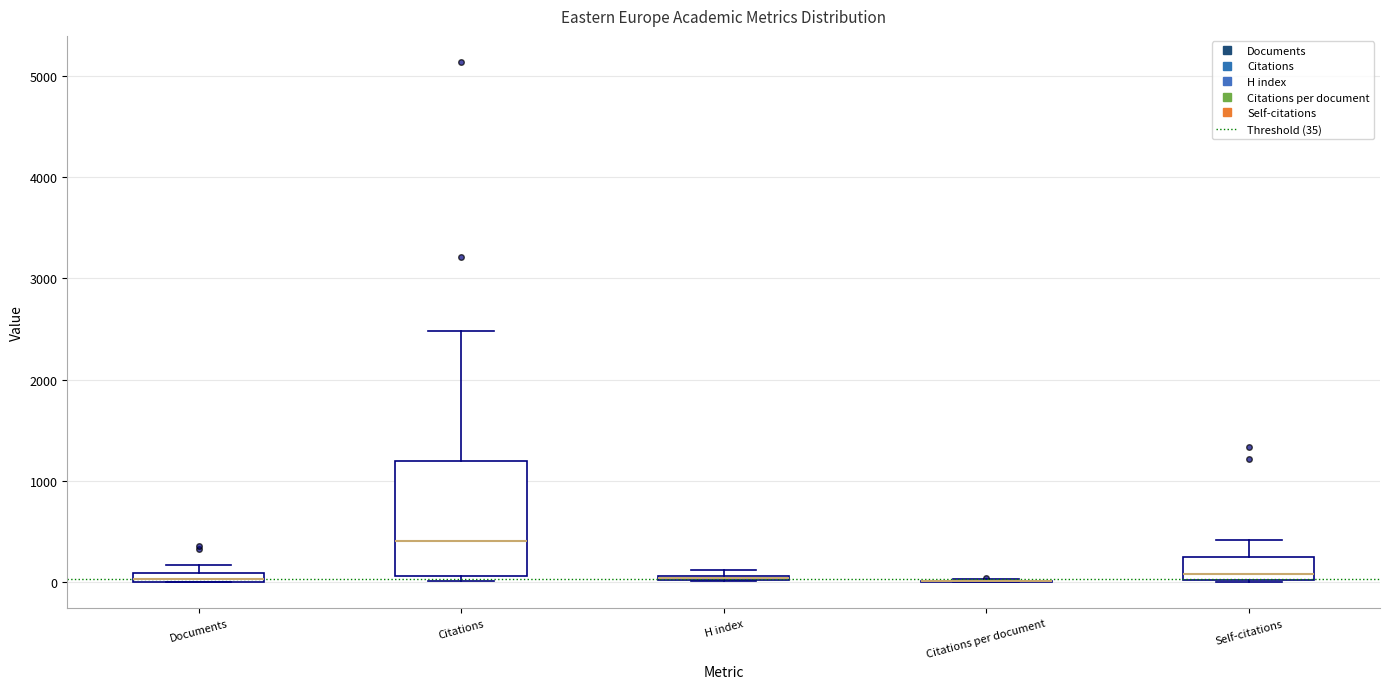

Comparing the boxes themselves (not the whiskers), which one is the tallest?

Citations